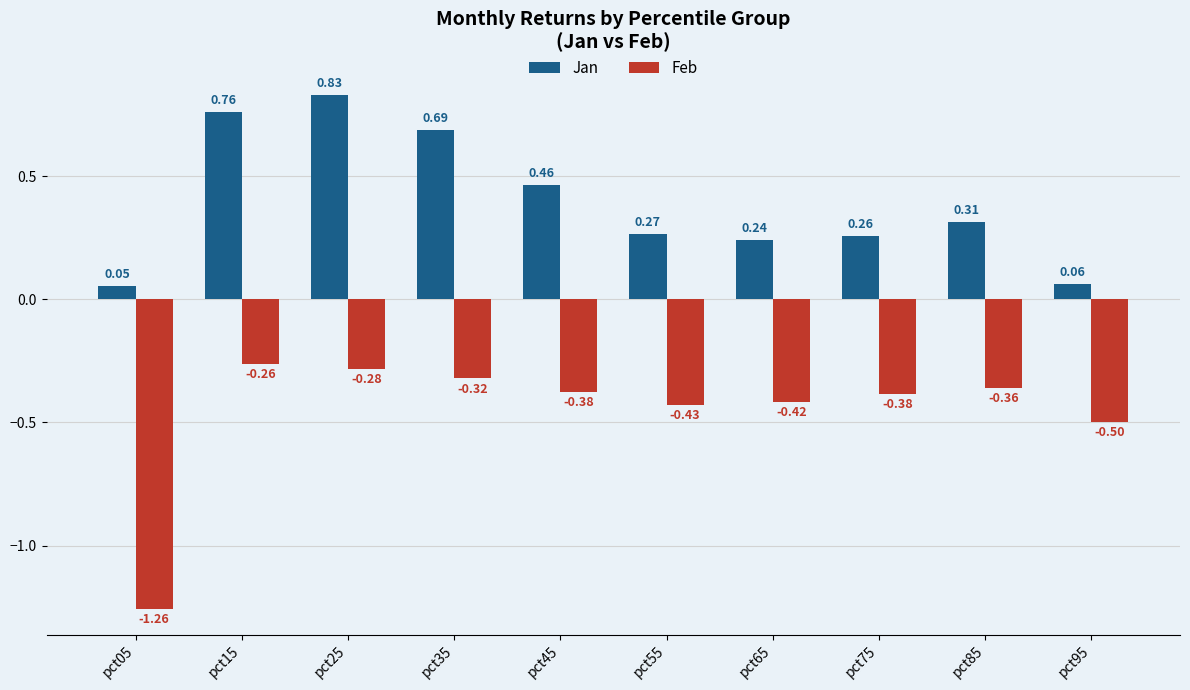

What is the difference between the maximum and minimum values in the Feb series?

1.0